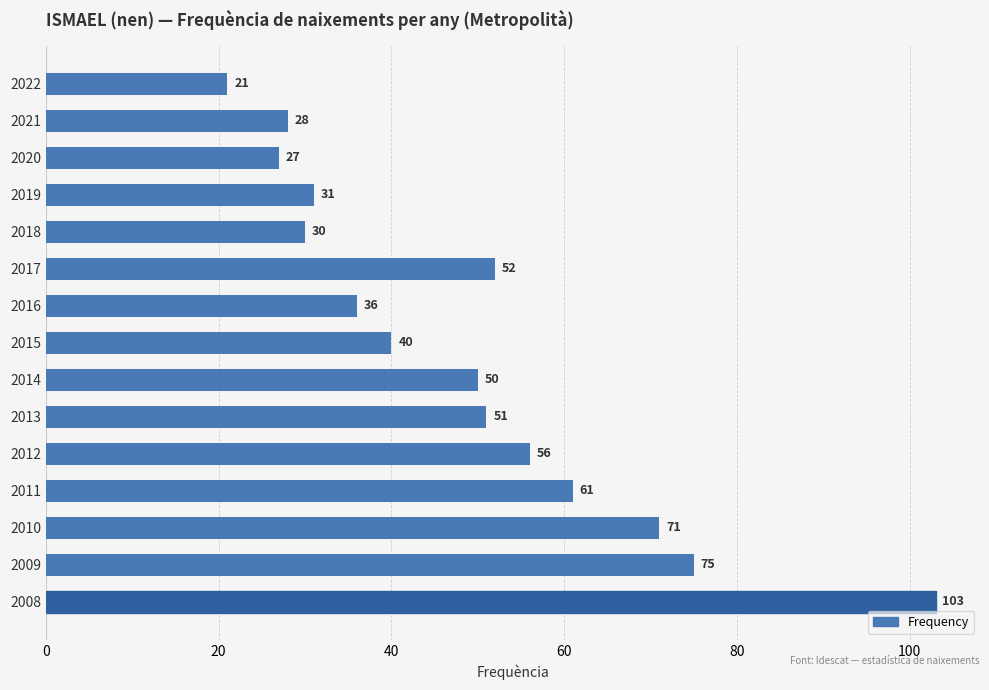

Count the number of categories in the chart.

15